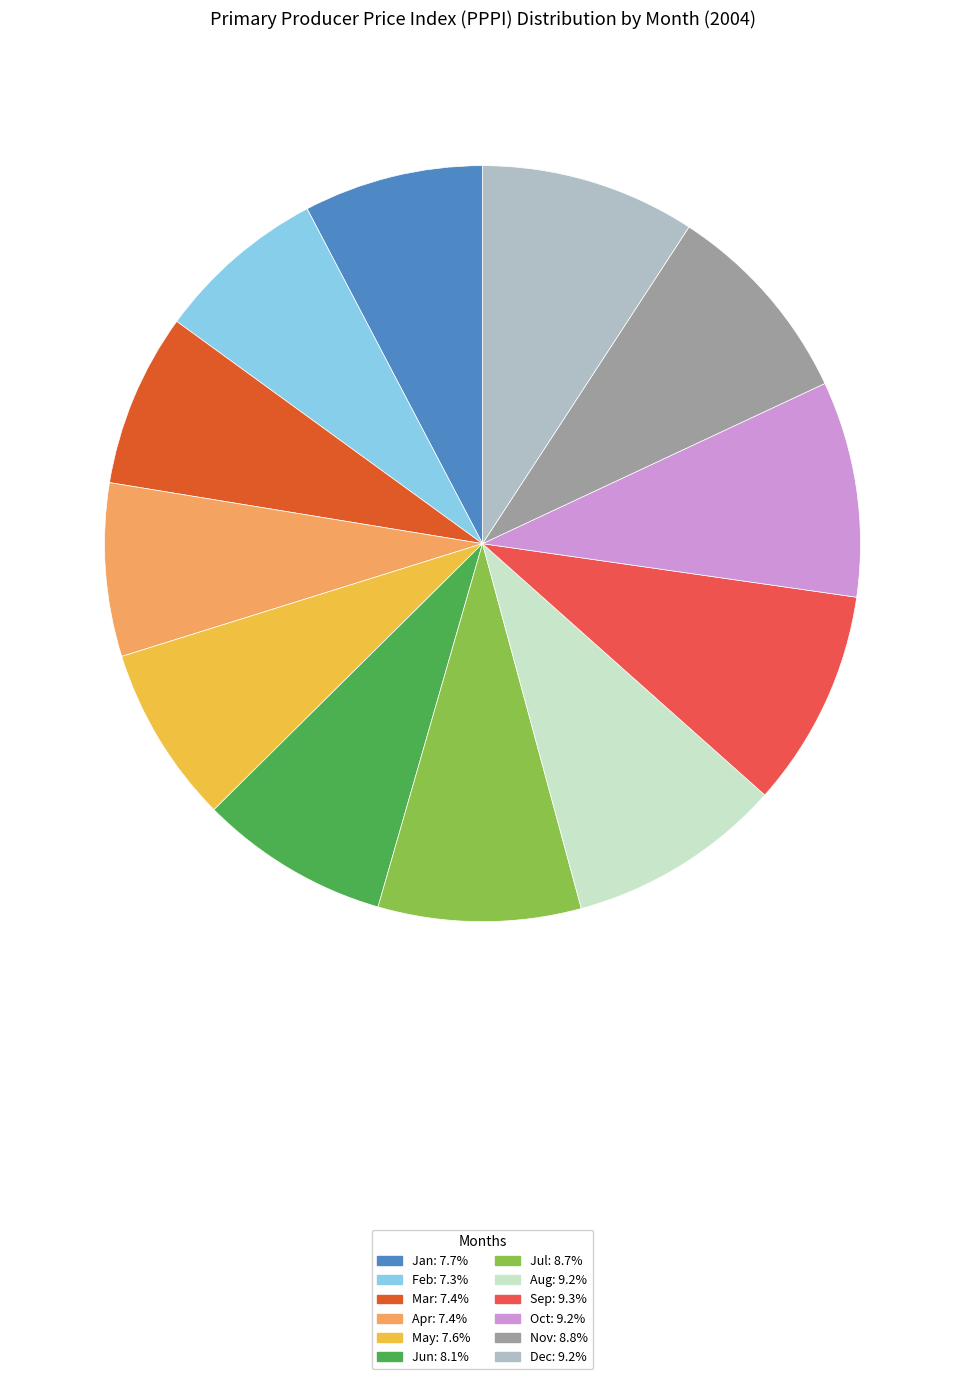

What is the ratio of the value at Oct: 9.2% to the value at Jan: 7.7%?

1.2